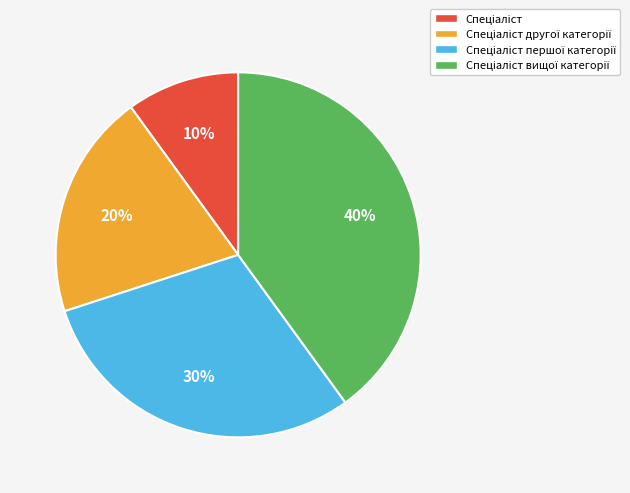

To the nearest percent, what is the average slice percentage?

25%